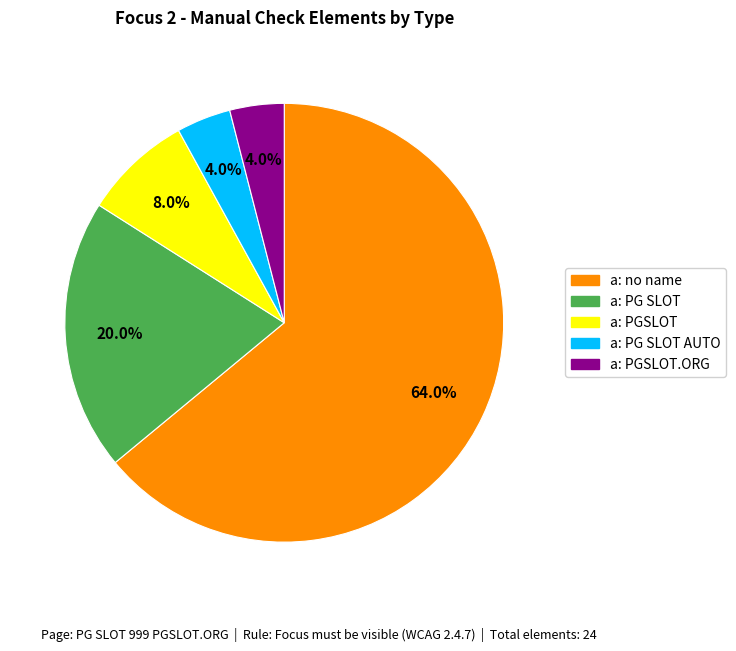

What percentage do a: no name and a: PGSLOT.ORG together represent?

68.0%